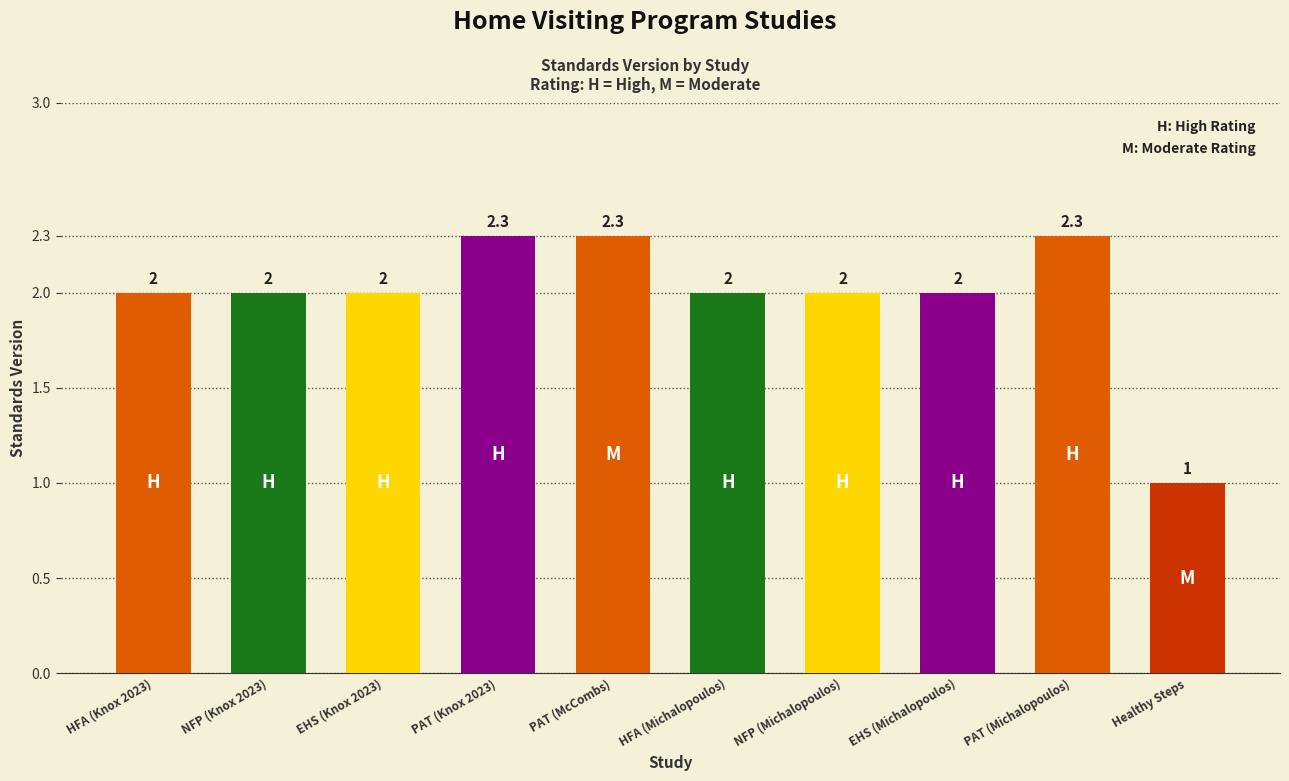

What is the value of the 4th bar from the left?

2.3